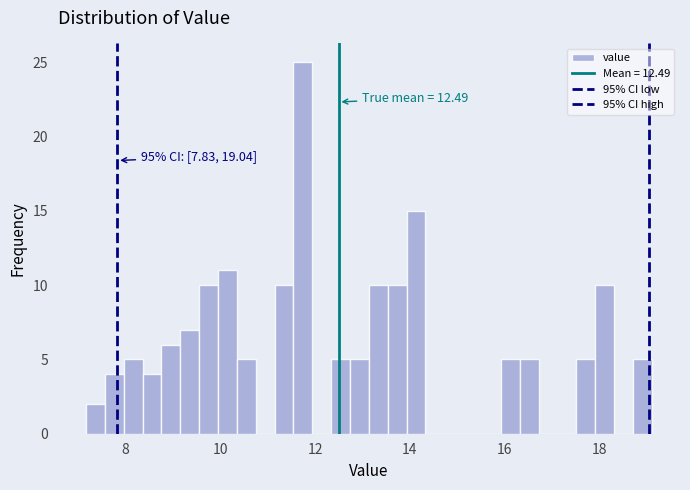

Read against the x-axis, roughly where is the centre of the tallest bar?

11.8